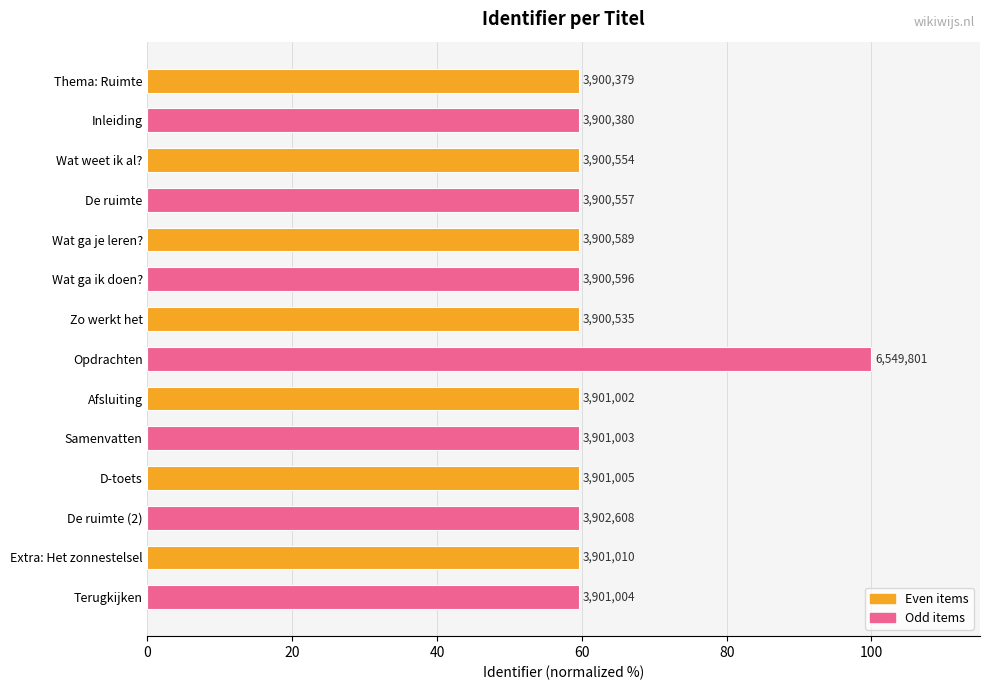

How many bars are there in total?

14